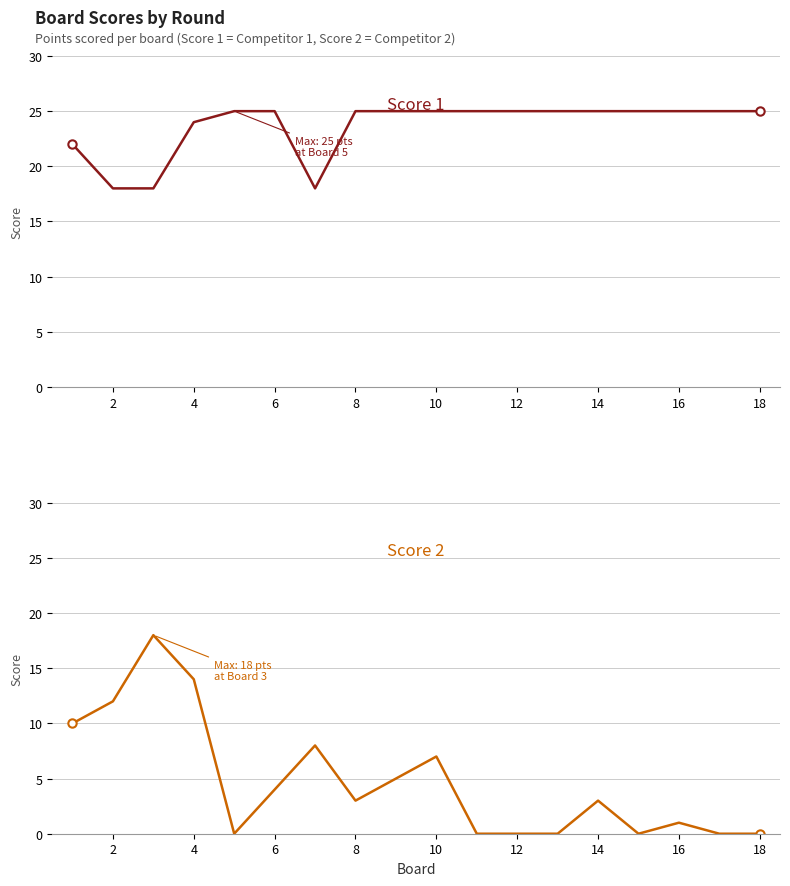

What is the difference between the maximum and minimum values in the Score 1 series?

7